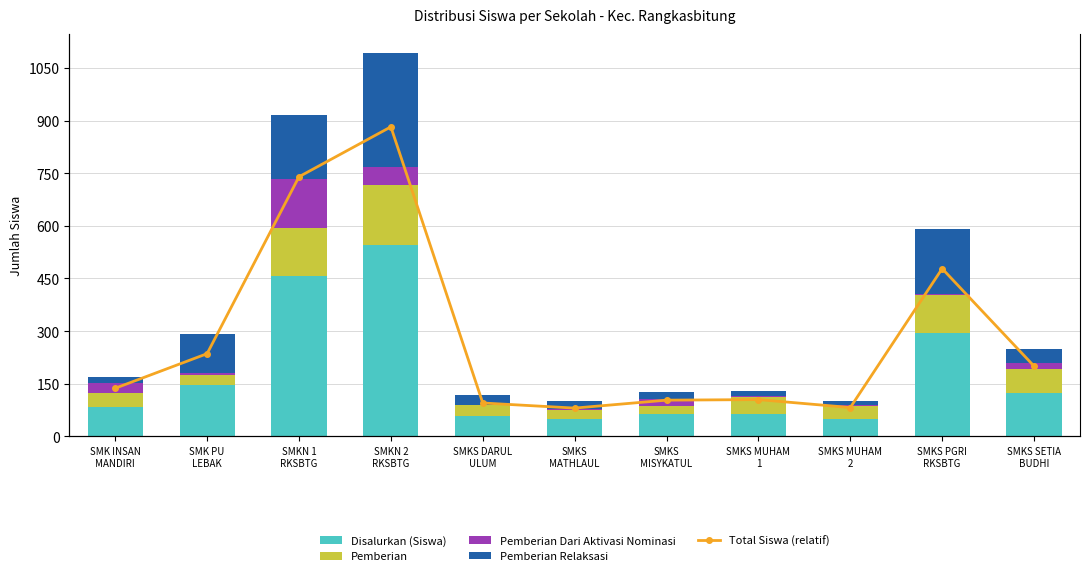

At which label does Pemberian reach its minimum?

SMKS
MATHLAUL